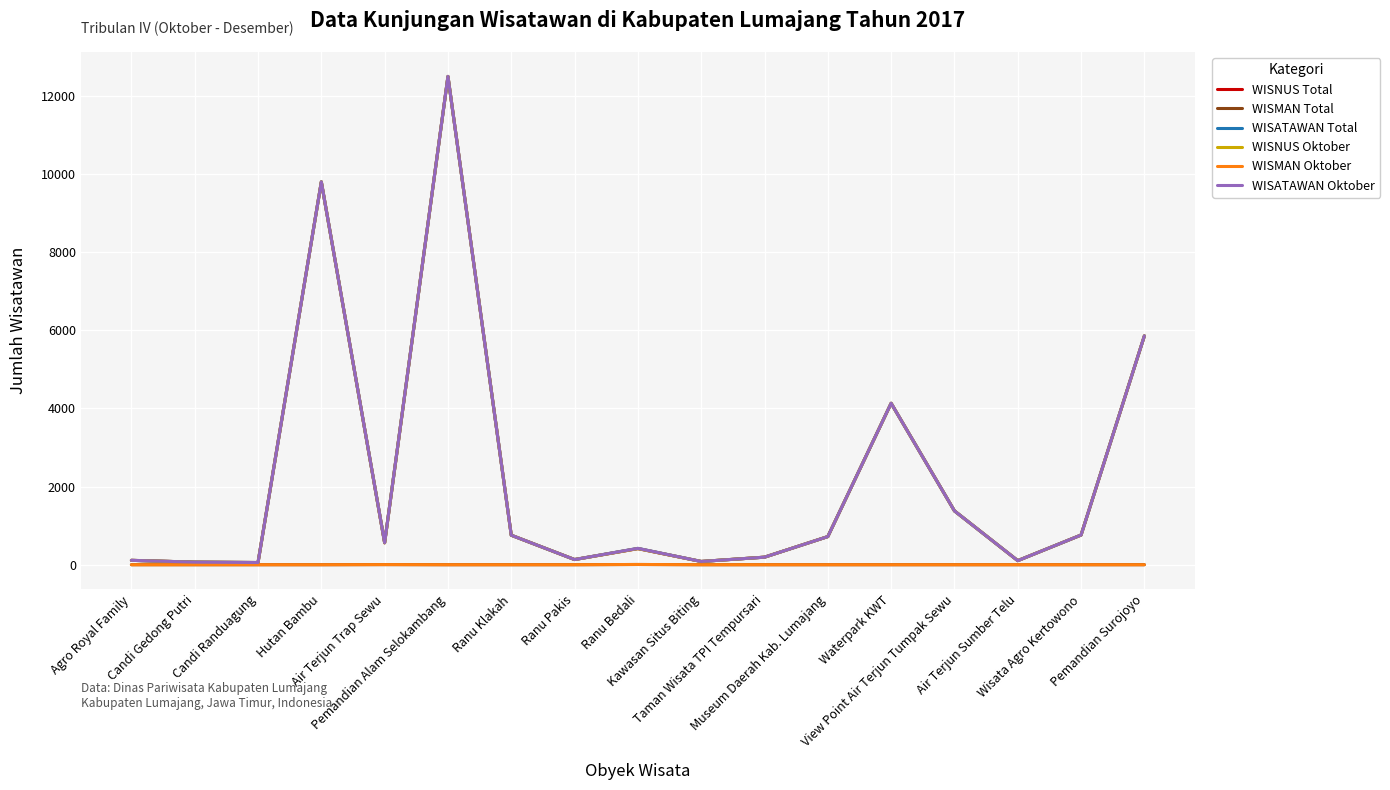

What is the spread (max minus min) of values at Agro Royal Family?

112